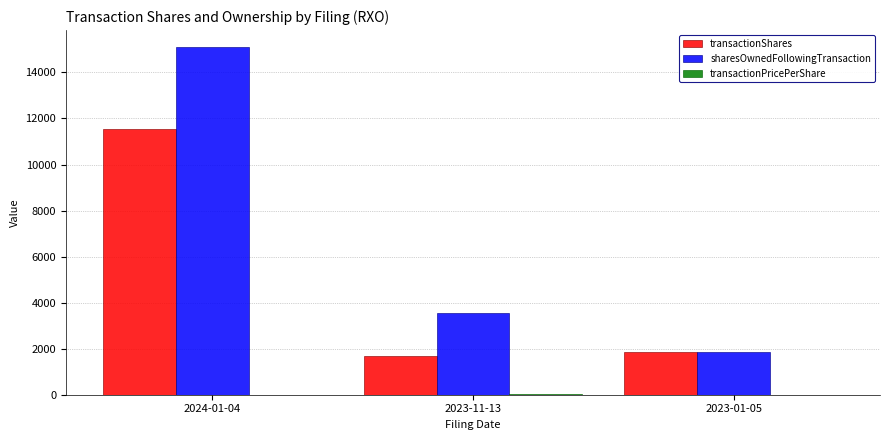

What is the greatest value displayed?

15085.0